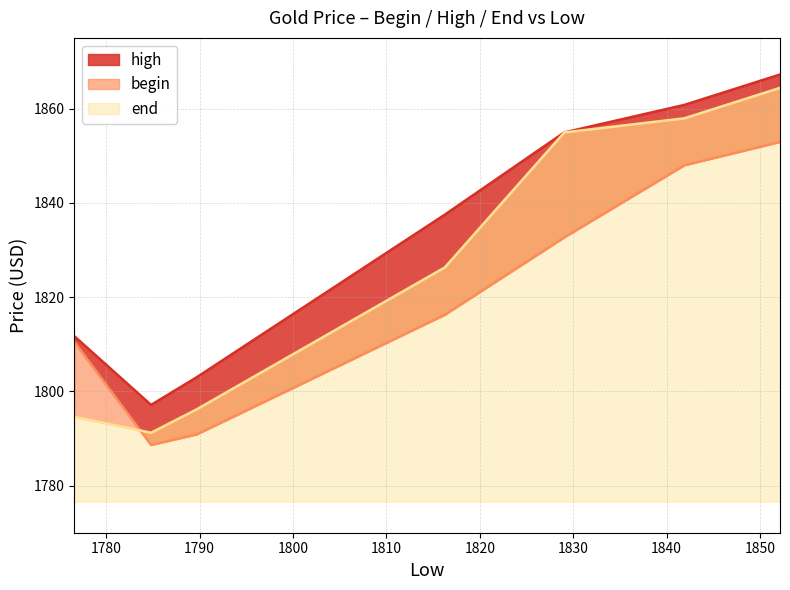

Where is high nearest to the value 1832?

1816.26